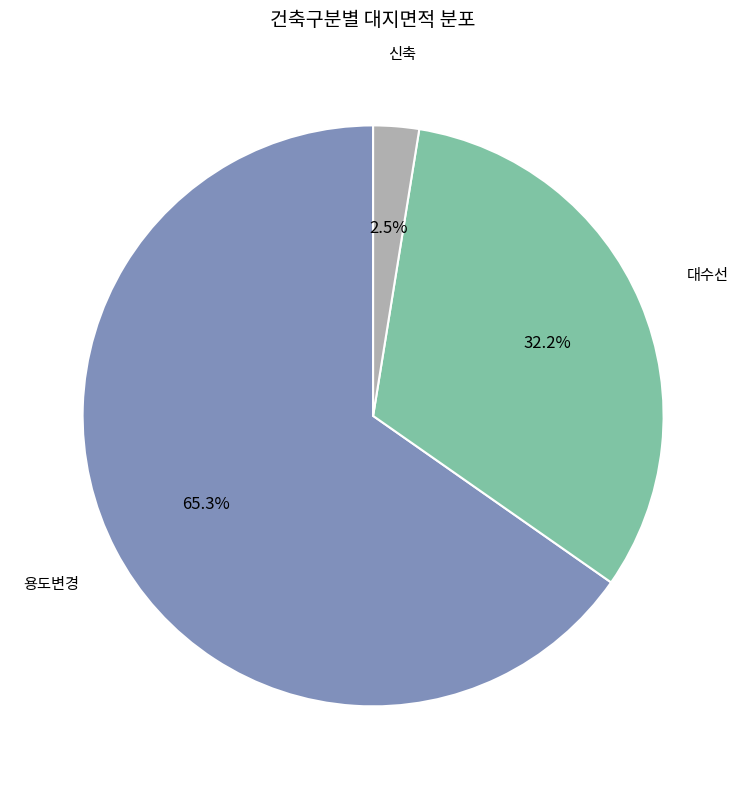

Is there a majority slice in this chart?

Yes